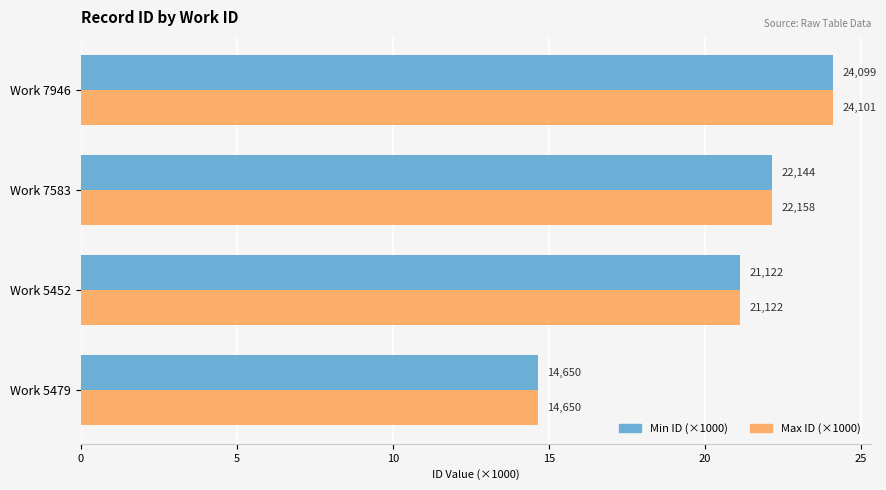

What is the difference between the maximum and minimum values in the Min ID (×1000) series?

9.4